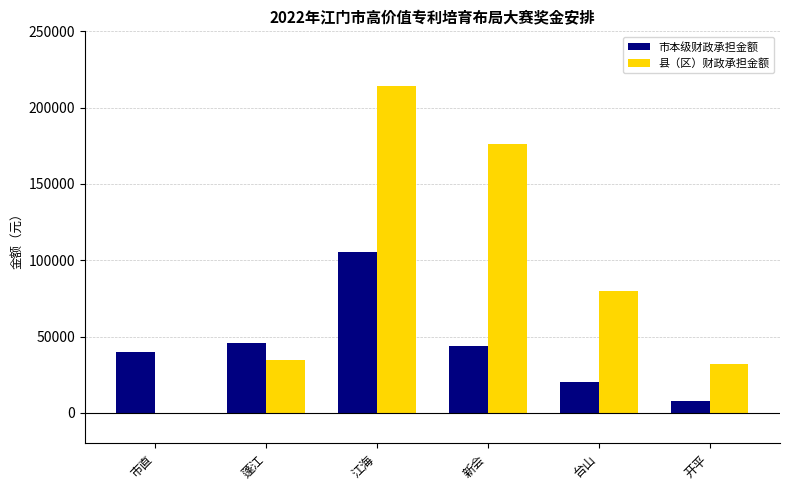

What value does the 县（区）财政承担金额 series have at 台山, to the nearest 10?

80000